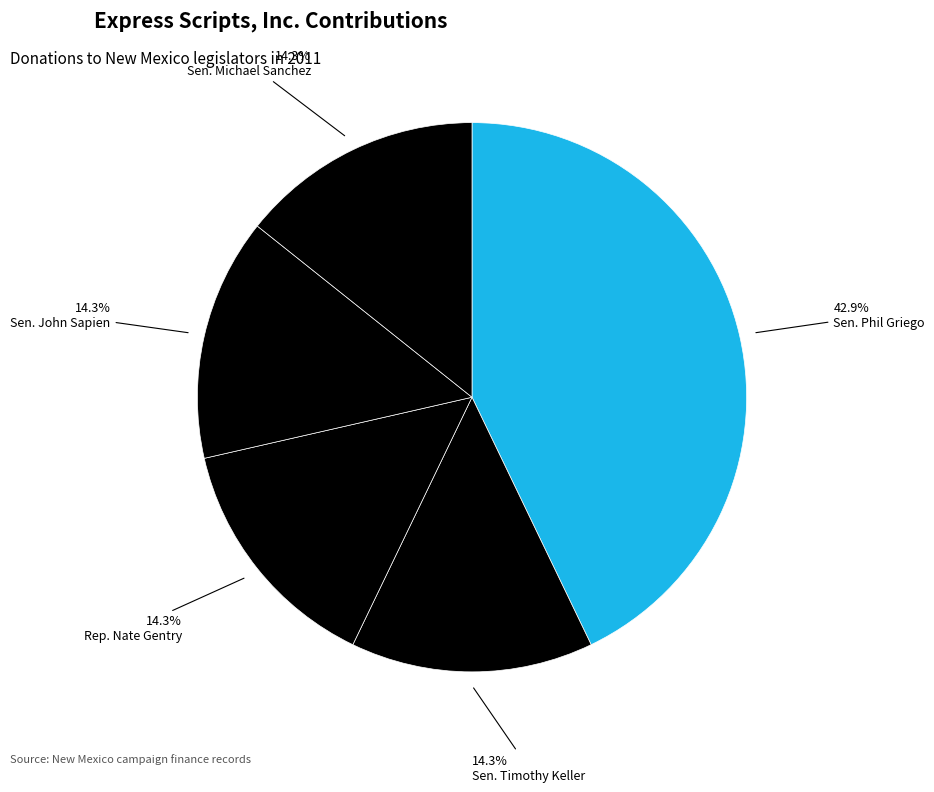

Is it true that Sen. John Sapien is 14% of the pie?

True